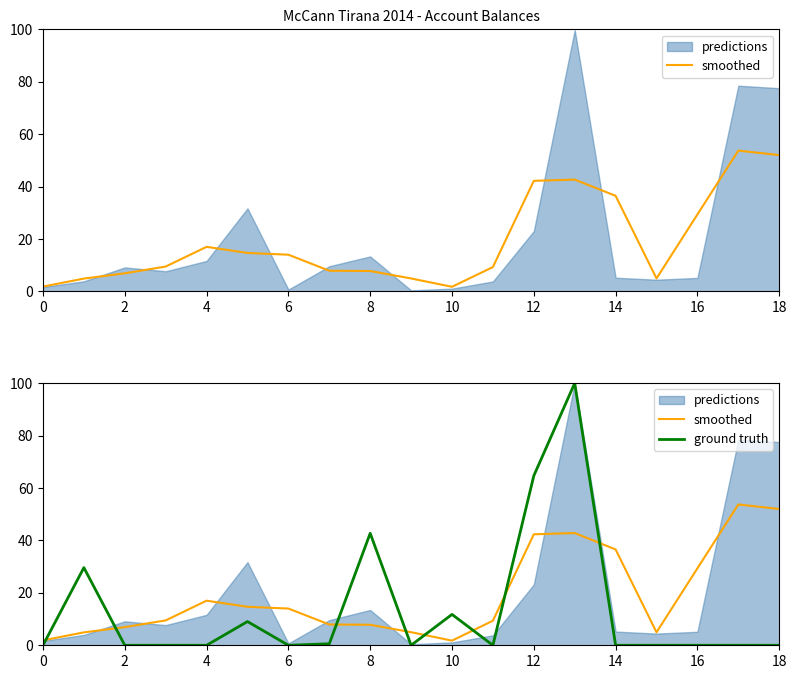

True or false: smoothed and ground truth cross at least once.

True